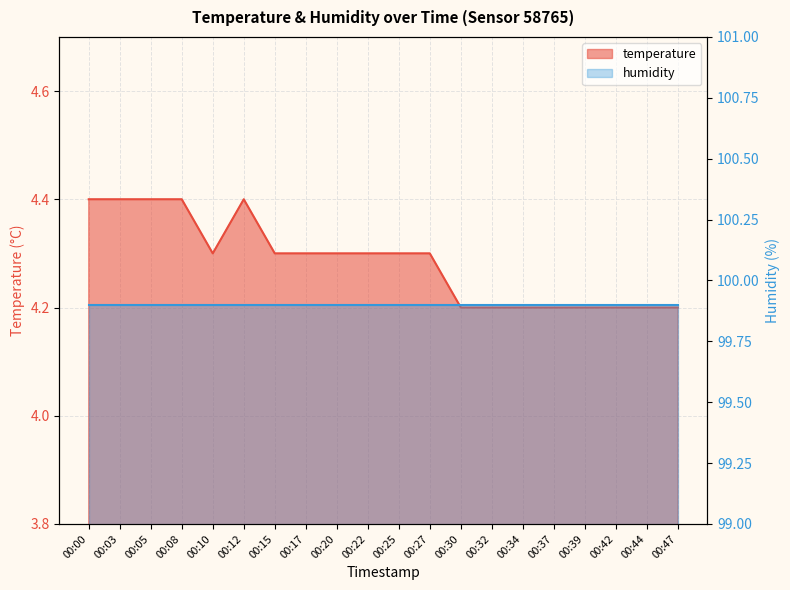

Reading left to right, transcribe all the data shown in this chart.

00:00=4.4	00:03=4.4	00:05=4.4	00:08=4.4	00:10=4.3	00:12=4.4	00:15=4.3	00:17=4.3	00:20=4.3	00:22=4.3	00:25=4.3	00:27=4.3	00:30=4.2	00:32=4.2	00:34=4.2	00:37=4.2	00:39=4.2	00:42=4.2	00:44=4.2	00:47=4.2